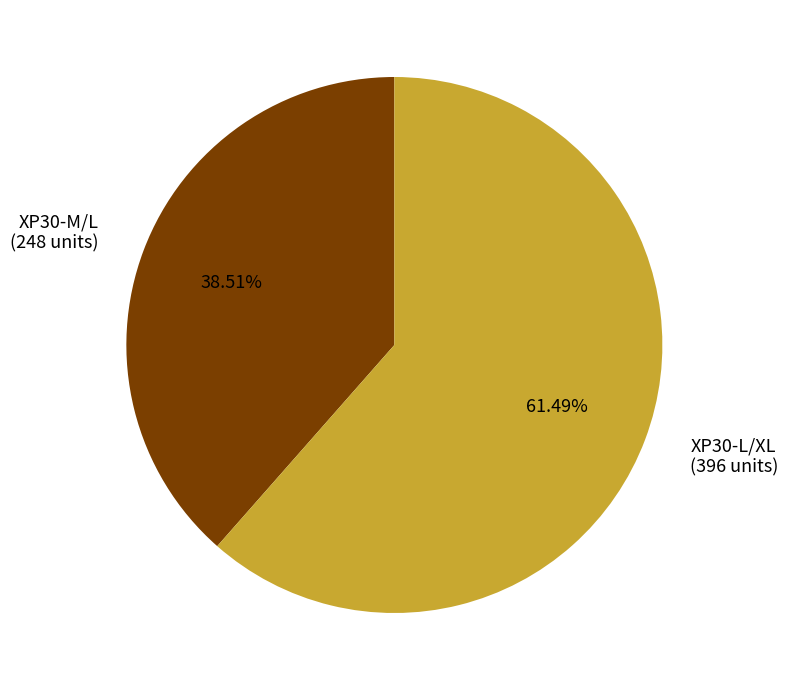

What percentage is the XP30-M/L slice, to the nearest percent?

39%